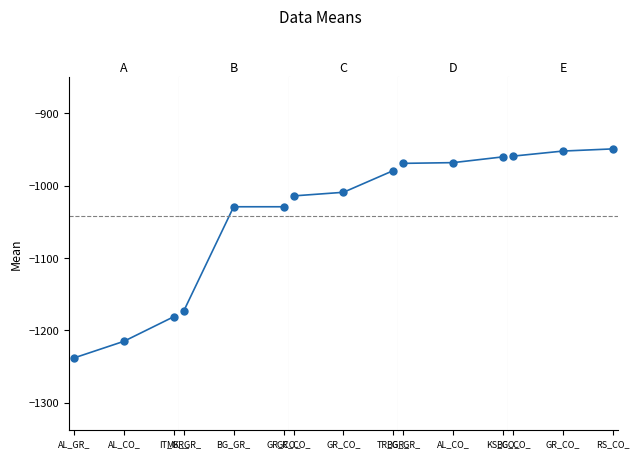

What are all the series names shown in the legend?

Group A, Group B, Group C, Group D, Group E